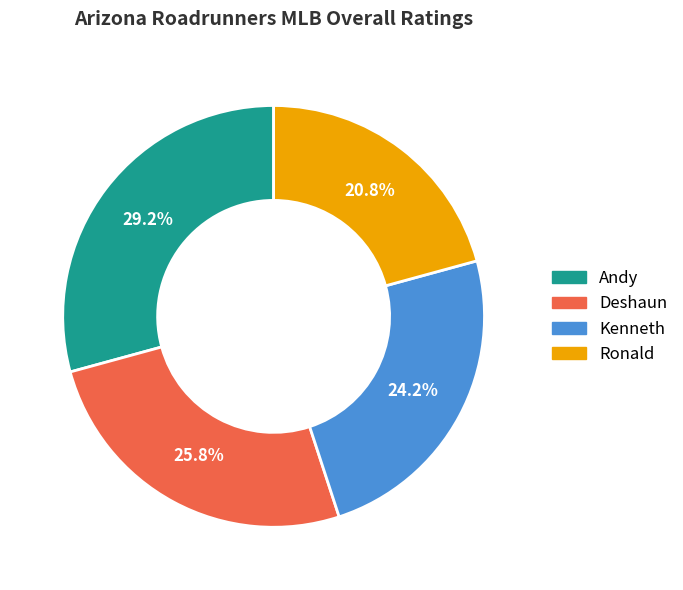

Is it true that Ronald is 21% of the pie?

True